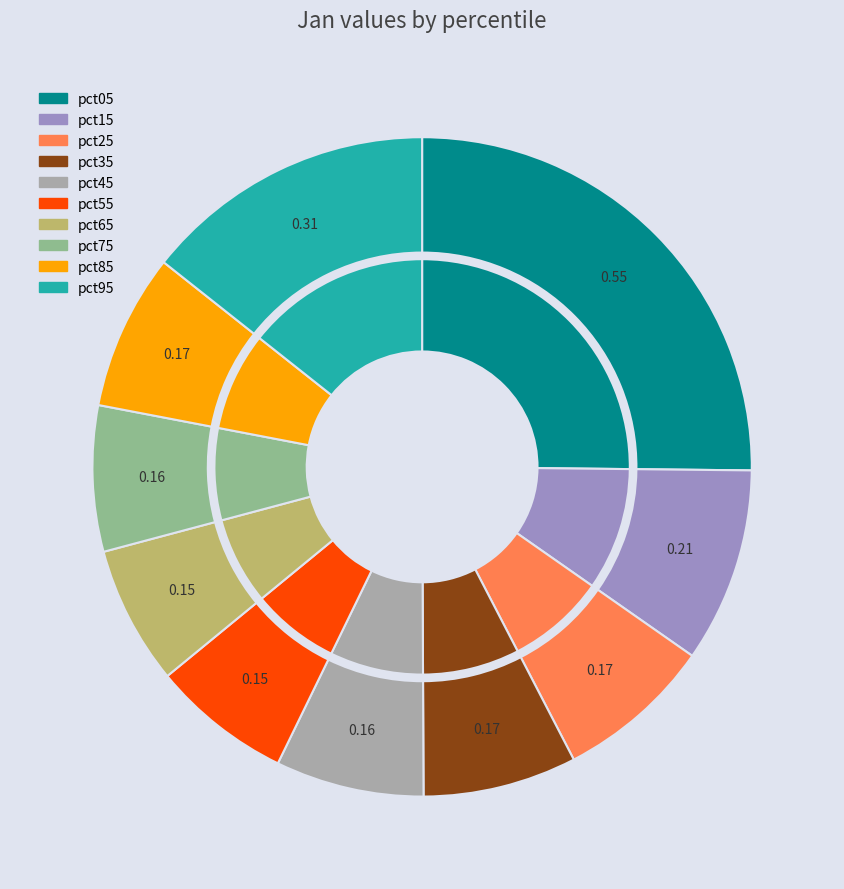

How many segments does this pie chart have?

10